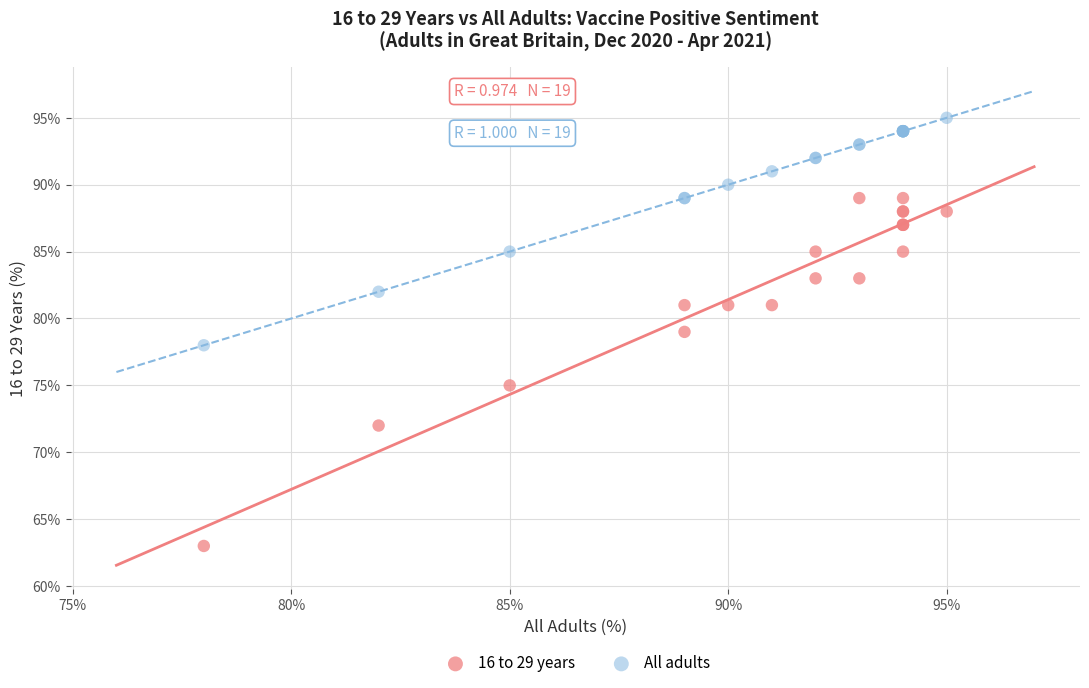

Which series has the largest Y range (max minus min)?

16 to 29 years